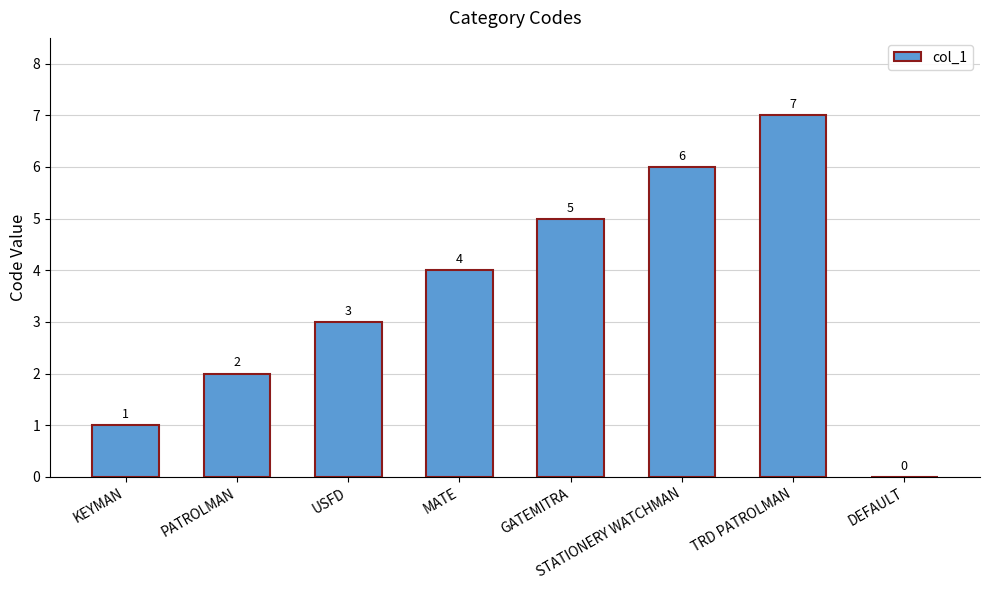

What is the greatest value displayed?

7